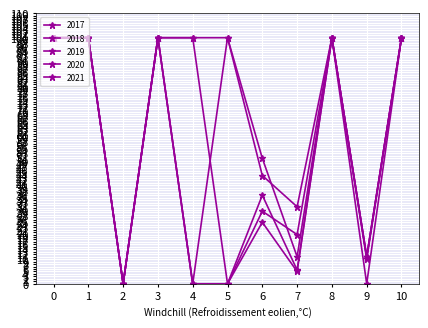

Does the chart have visible grid lines?

Yes